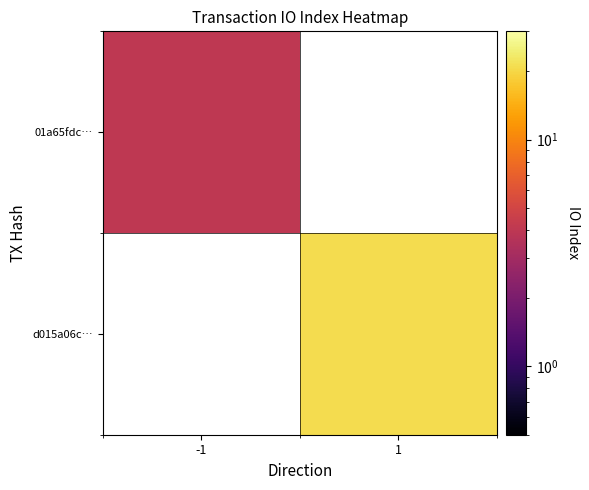

The 01a65fdc… series shows 7.1 at -1. True or false?

False